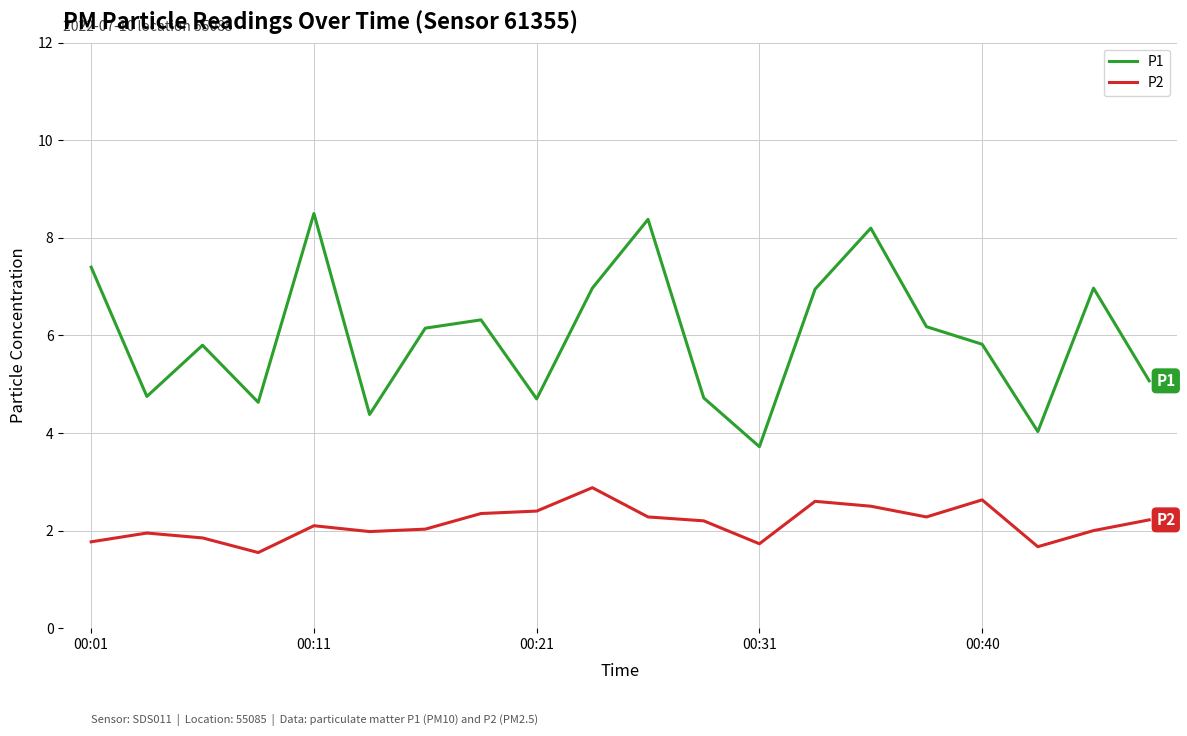

What is the greatest value displayed?

8.5